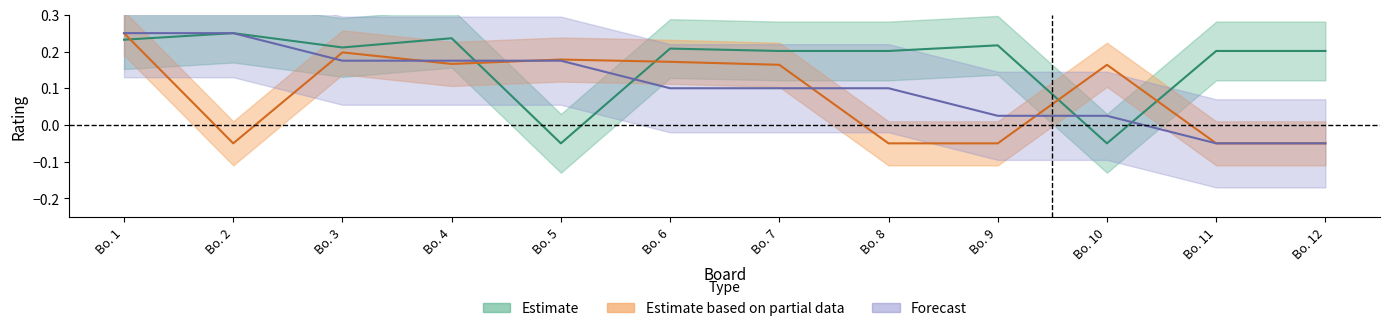

Is it true that Estimate based on partial data equals 0.3 at Bo. 3?

False